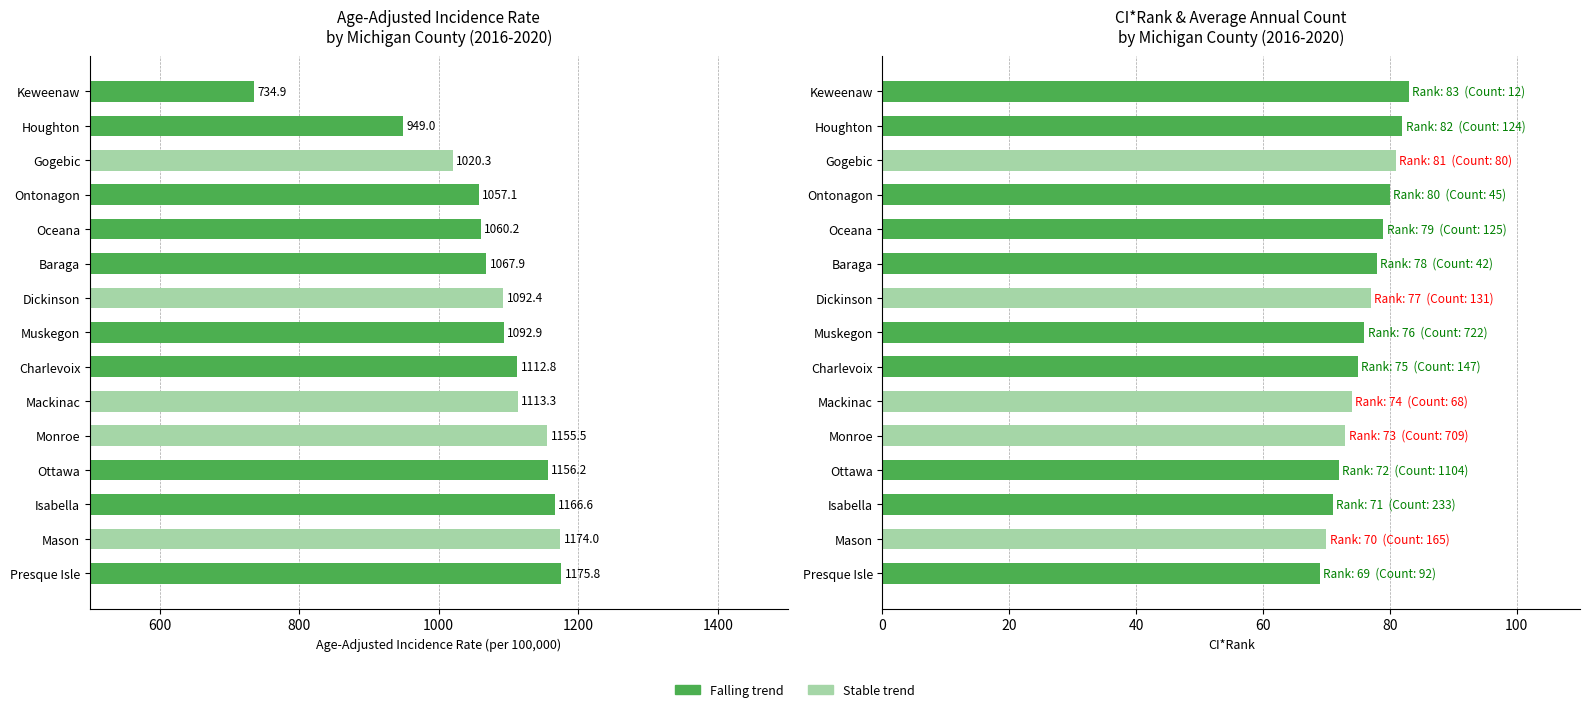

How many data points does each series have?

15